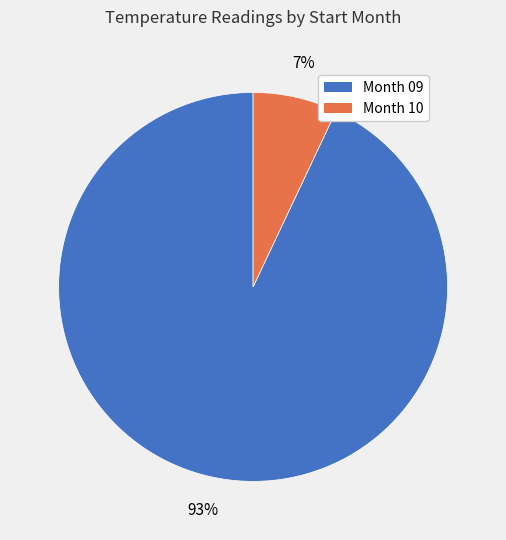

To the nearest percent, what is the difference between the largest and smallest slice percentages?

86%